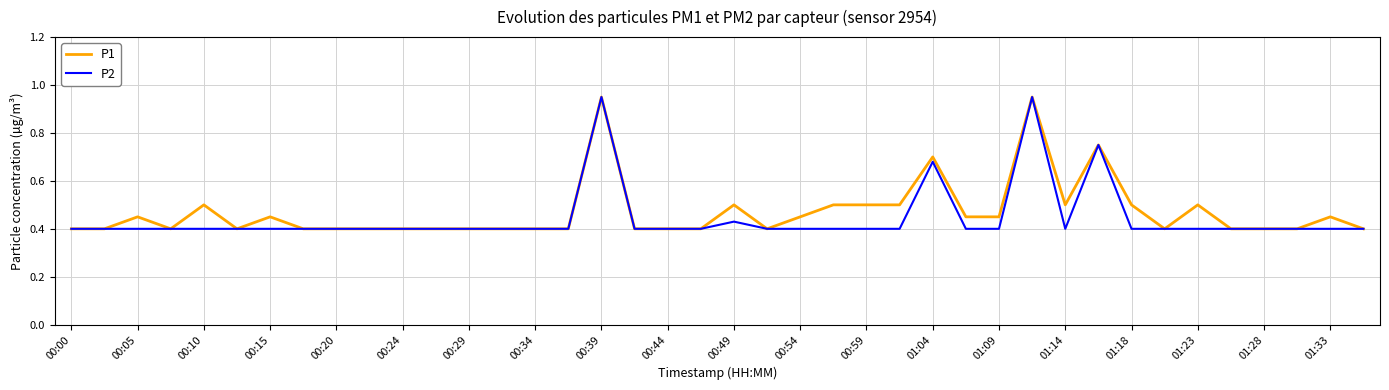

Which series changed the most between 00:00 and 01:23?

P1